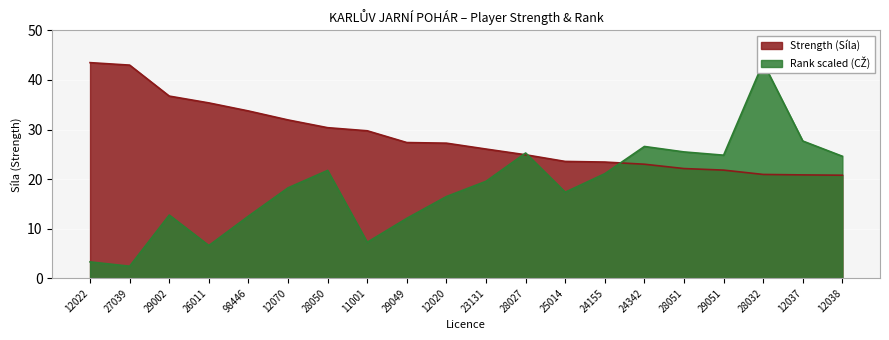

True or false: Rank (CŽ) has more than 0 points higher than both neighbors.

True